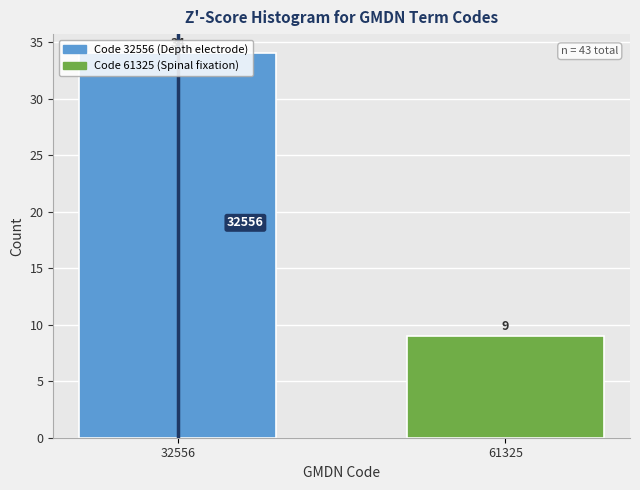

Where is the data nearest to the value 21?

61325